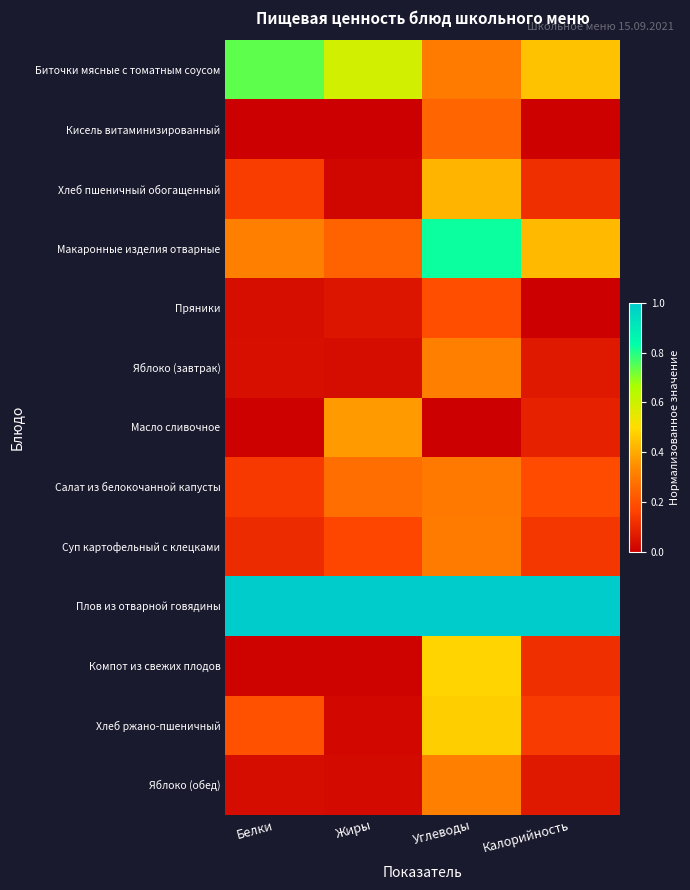

Reading right to left, list all the values displayed in this chart.

Биточки мясные с томатным соусом: Калорийность=0.4	Углеводы=0.3	Жиры=0.6	Белки=0.7
Кисель витаминизированный: Калорийность=0.0	Углеводы=0.2	Жиры=0.0	Белки=0.0
Хлеб пшеничный обогащенный: Калорийность=0.1	Углеводы=0.4	Жиры=0.0	Белки=0.2
Макаронные изделия отварные: Калорийность=0.4	Углеводы=0.8	Жиры=0.2	Белки=0.3
Пряники: Калорийность=0.0	Углеводы=0.2	Жиры=0.1	Белки=0.0
Яблоко (завтрак): Калорийность=0.1	Углеводы=0.3	Жиры=0.0	Белки=0.0
Масло сливочное: Калорийность=0.1	Углеводы=0.0	Жиры=0.4	Белки=0.0
Салат из белокочанной капусты: Калорийность=0.2	Углеводы=0.3	Жиры=0.3	Белки=0.1
Суп картофельный с клецками: Калорийность=0.1	Углеводы=0.3	Жиры=0.2	Белки=0.1
Плов из отварной говядины: Калорийность=1.0	Углеводы=1.0	Жиры=1.0	Белки=1.0
Компот из свежих плодов: Калорийность=0.1	Углеводы=0.5	Жиры=0.0	Белки=0.0
Хлеб ржано-пшеничный: Калорийность=0.1	Углеводы=0.5	Жиры=0.0	Белки=0.2
Яблоко (обед): Калорийность=0.1	Углеводы=0.3	Жиры=0.0	Белки=0.0